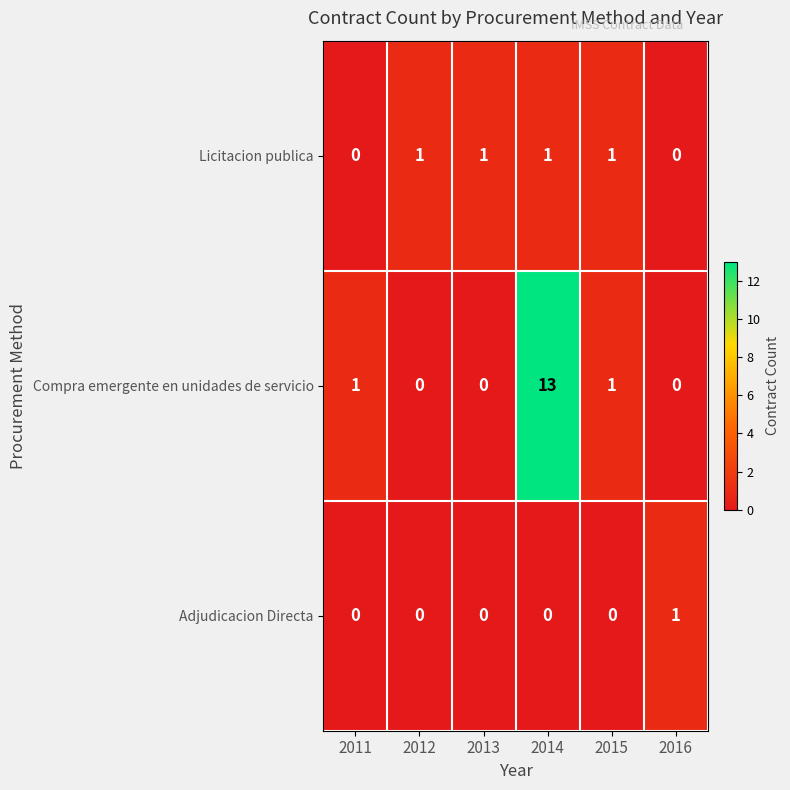

What is the sum of all Licitacion publica values?

4